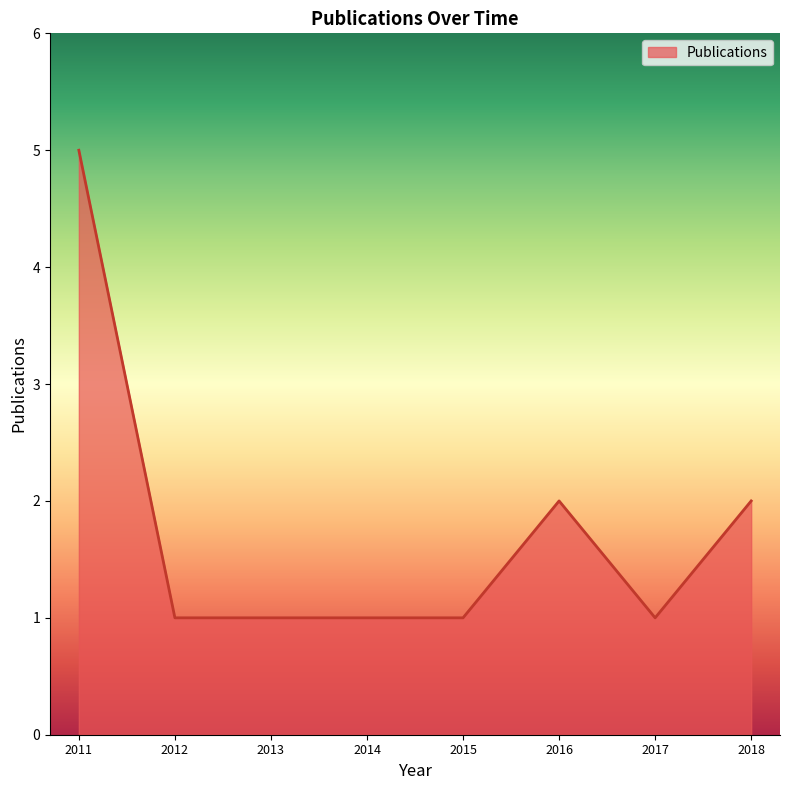

How many lines are shown in the chart?

1